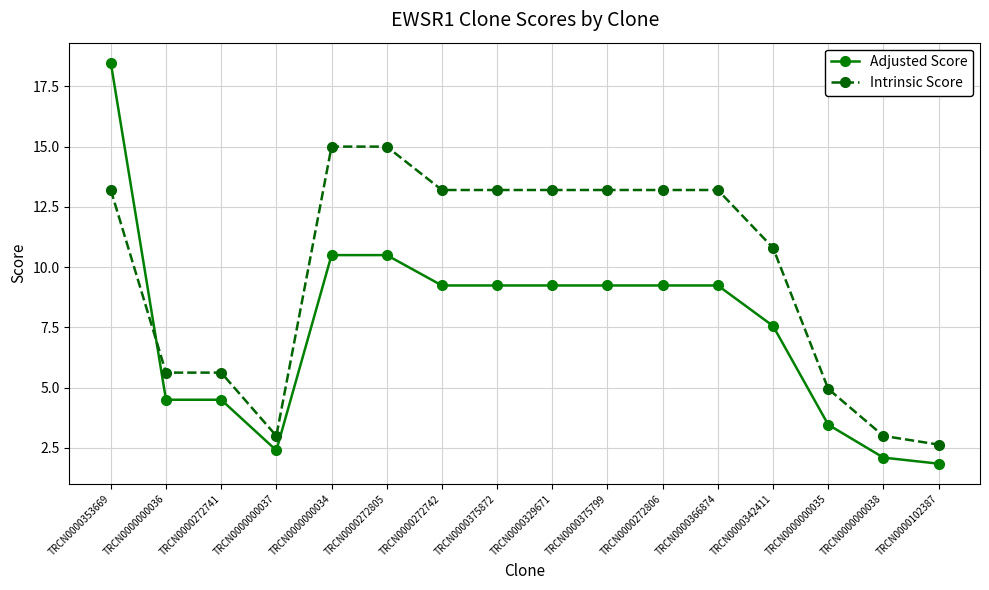

What is the label of the 16th point from the right?

TRCN0000353669